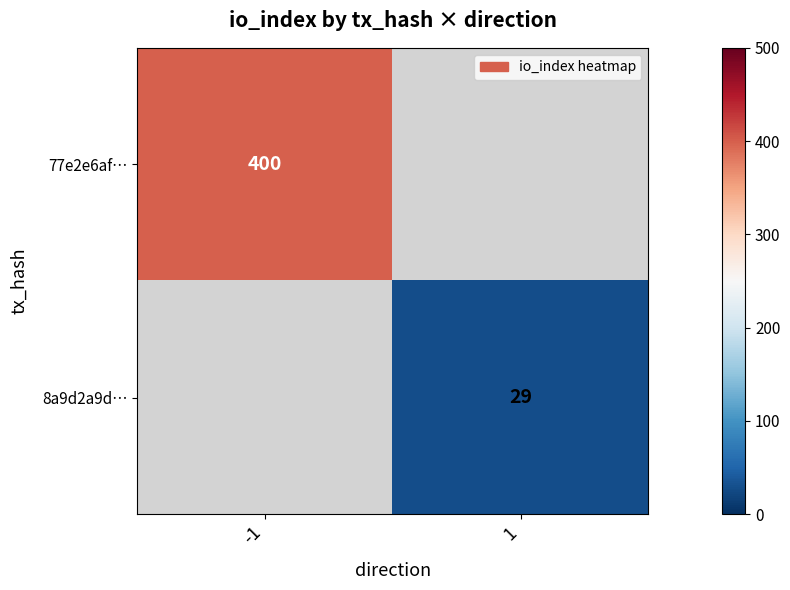

Is the value of 77e2e6af… at -1 greater than the value of 8a9d2a9d… at 1?

Yes